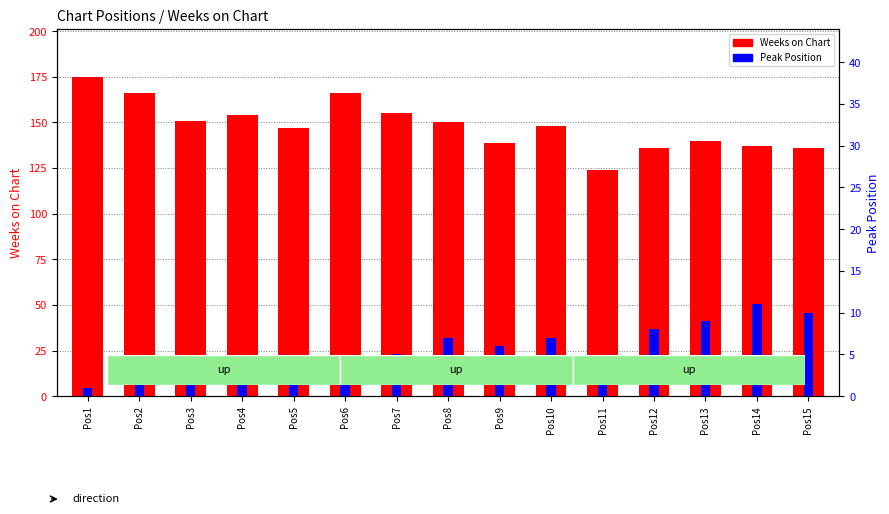

At which category is the sum across all series the highest?

Pos1